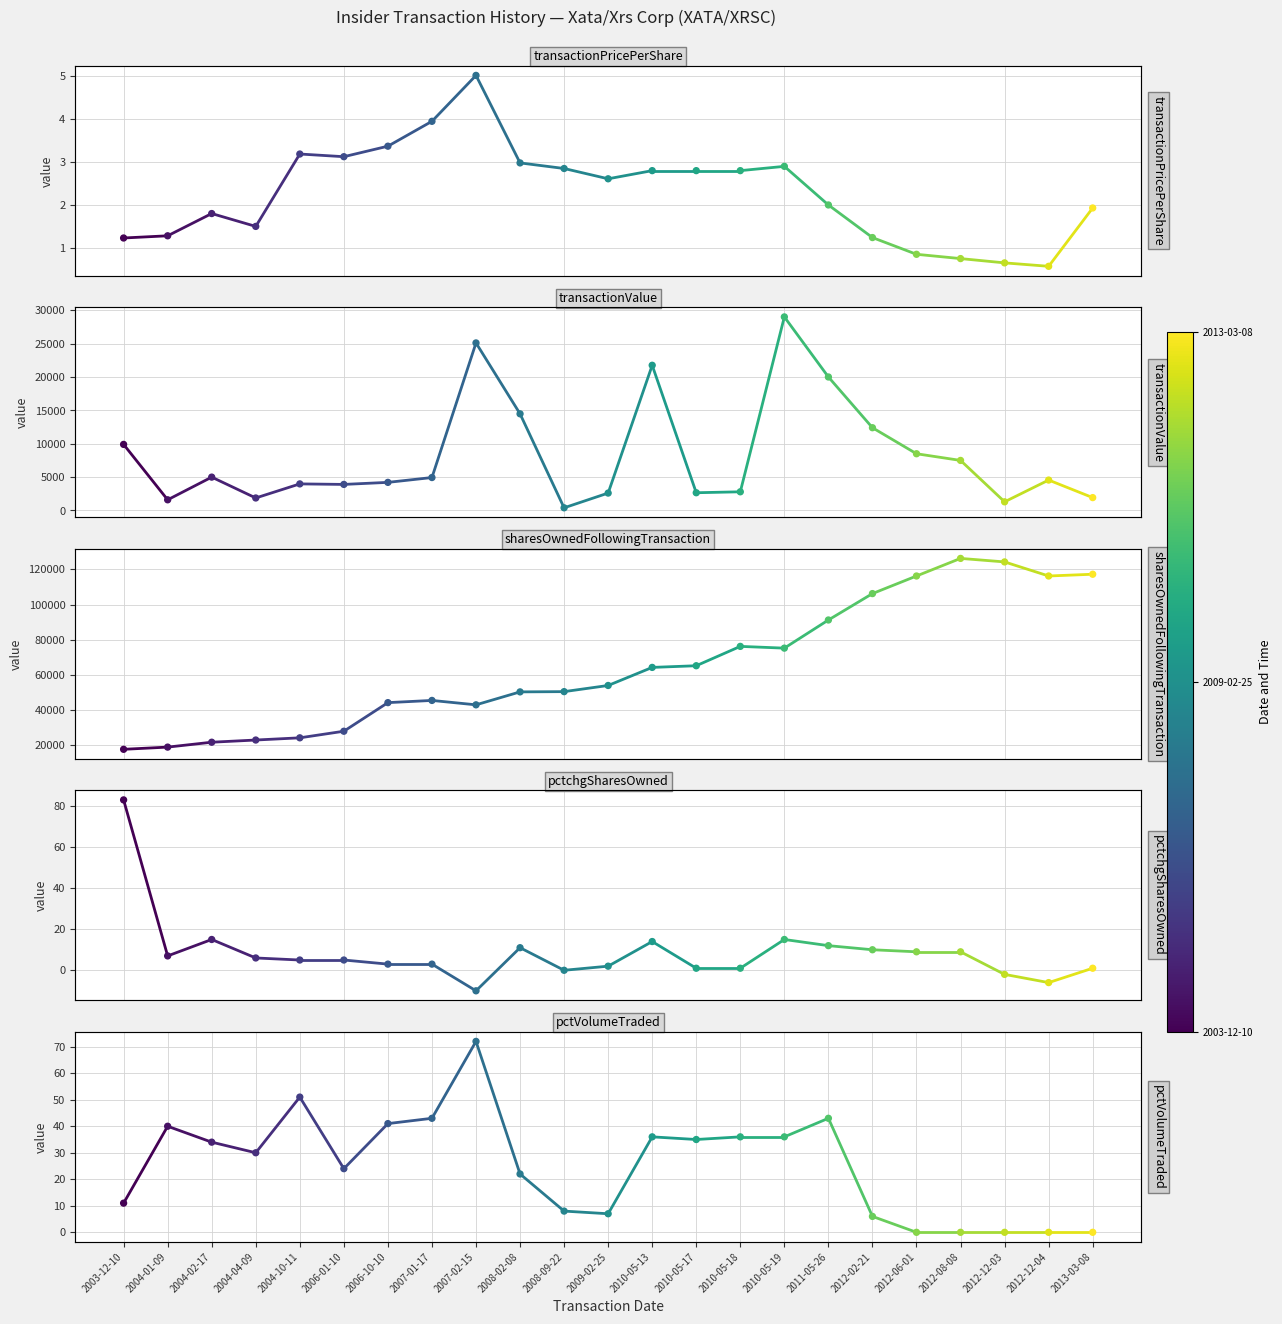

Which series contains the lowest Y value?

transactionPricePerShare